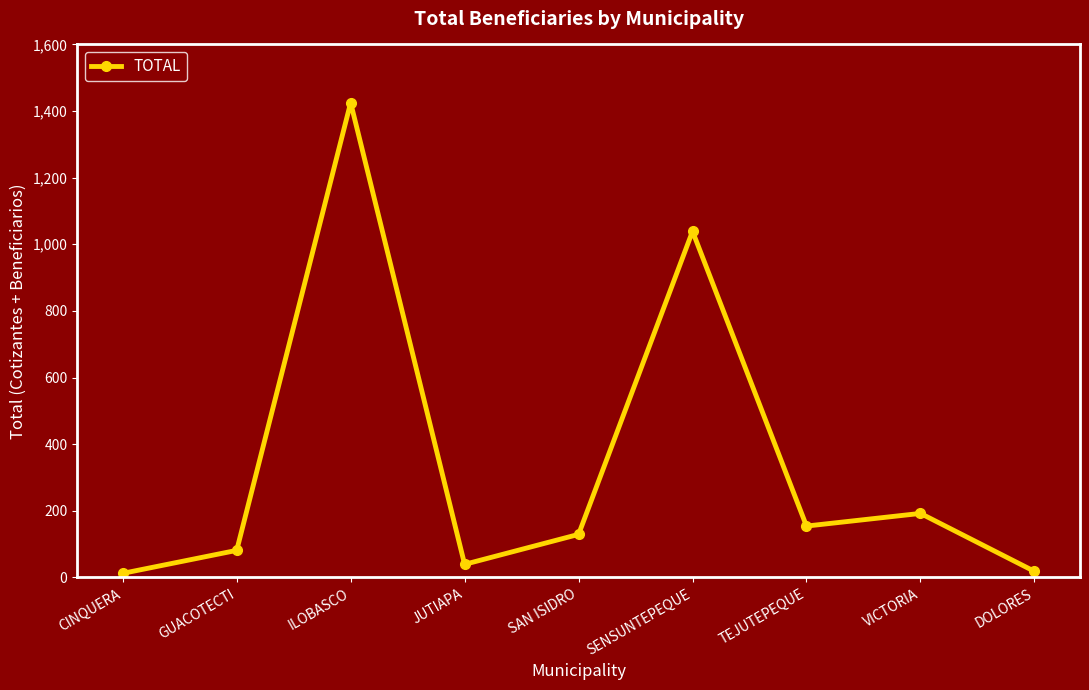

What is the difference between the values at GUACOTECTI and JUTIAPA?

42